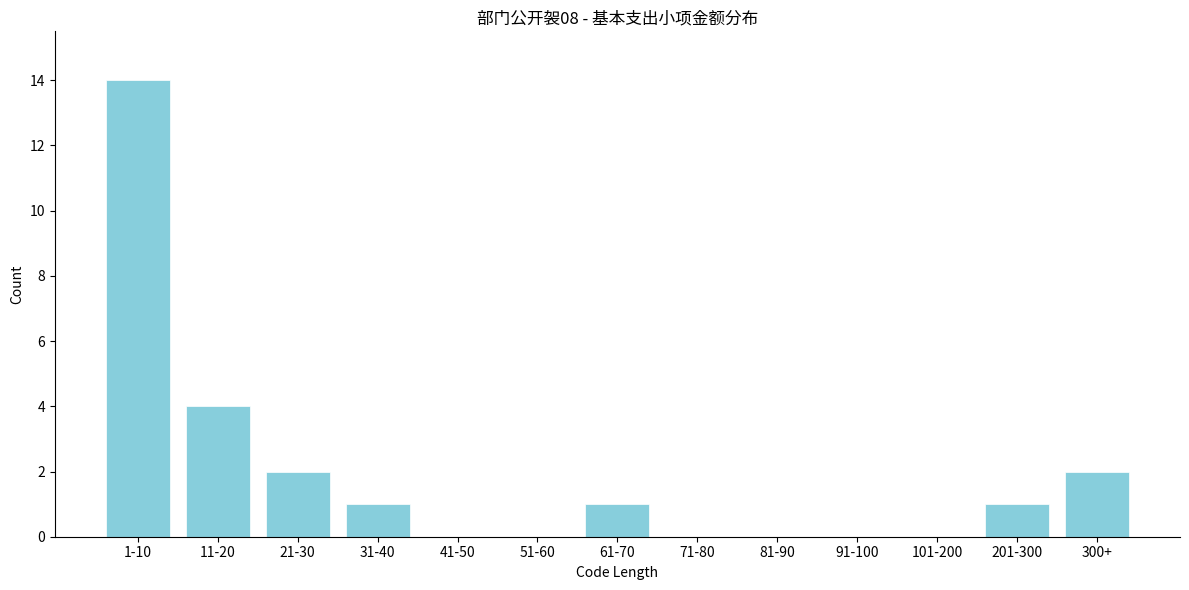

Reading left to right, extract all data points from this chart.

1-10=14	11-20=4	21-30=2	31-40=1	41-50=0	51-60=0	61-70=1	71-80=0	81-90=0	91-100=0	101-200=0	201-300=1	300+=2